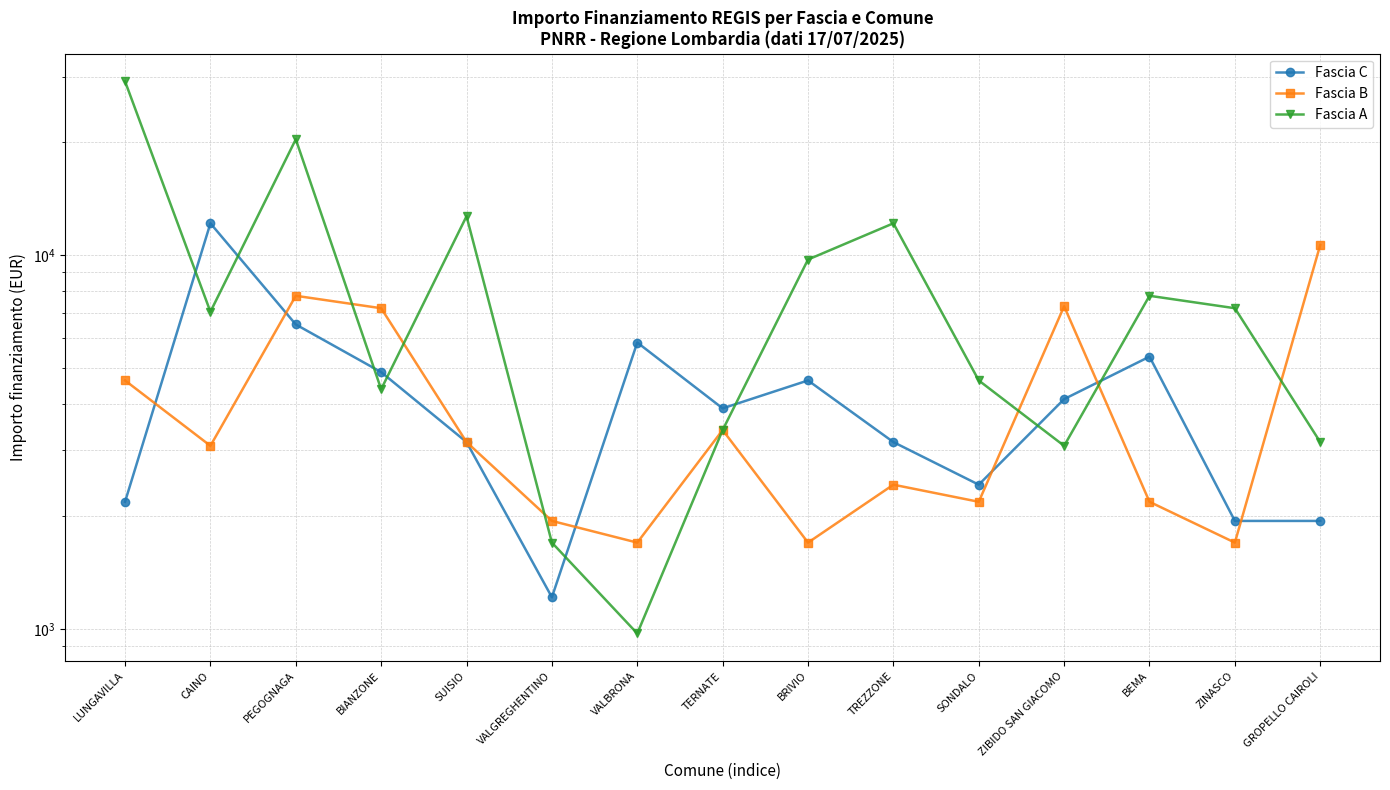

What is the greatest value displayed?

29120